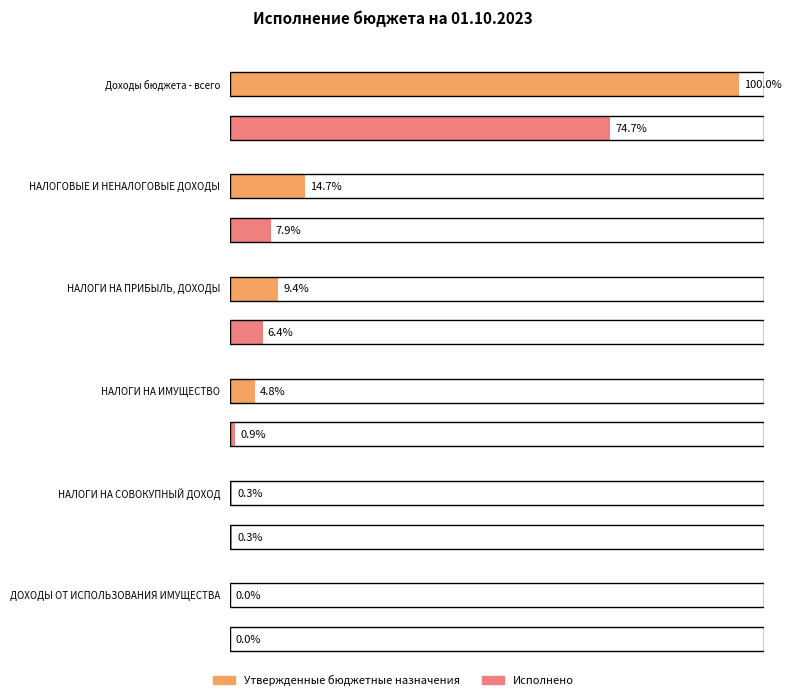

Are the bars horizontal?

Yes